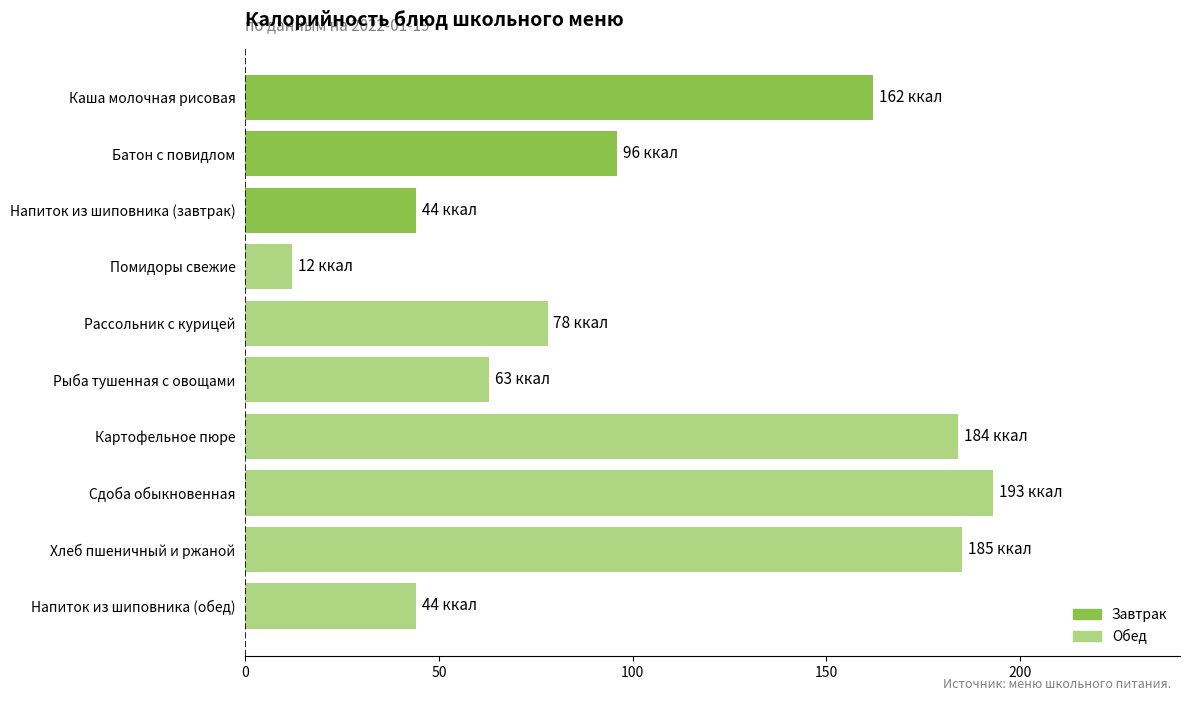

What is the greatest value displayed?

193